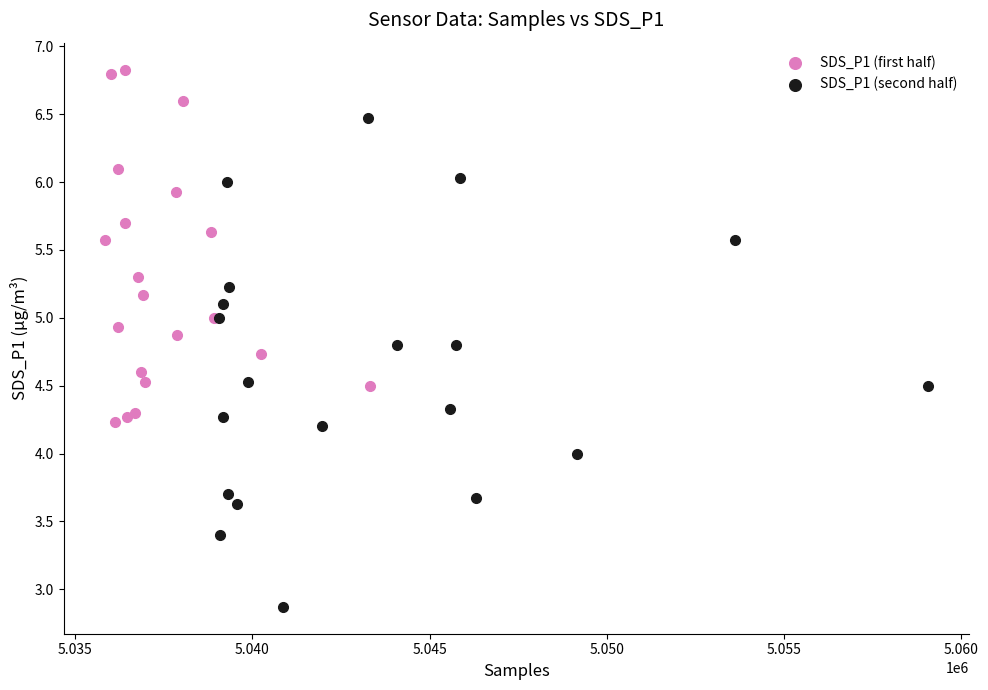

Which series has the widest spread of Y values?

SDS_P1 (second half)